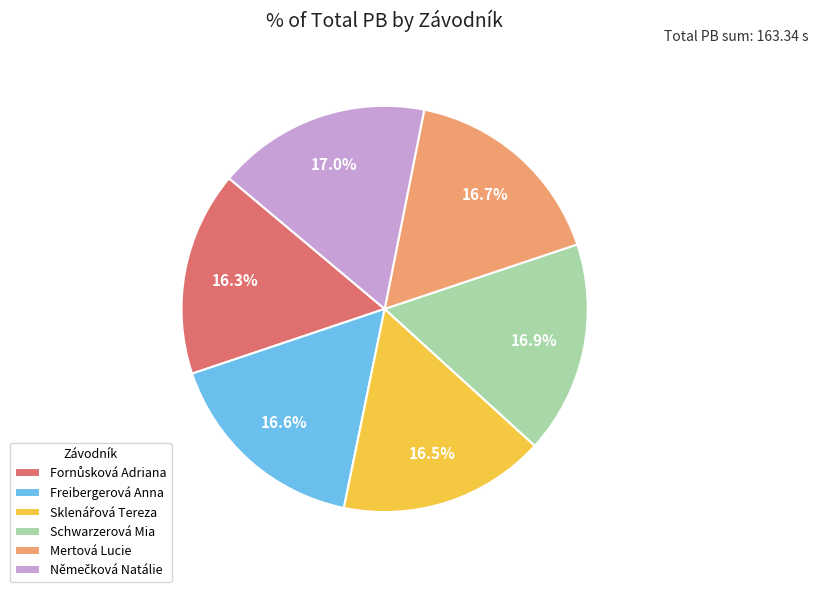

What percentage is the Freibergerová Anna slice, to the nearest percent?

17%